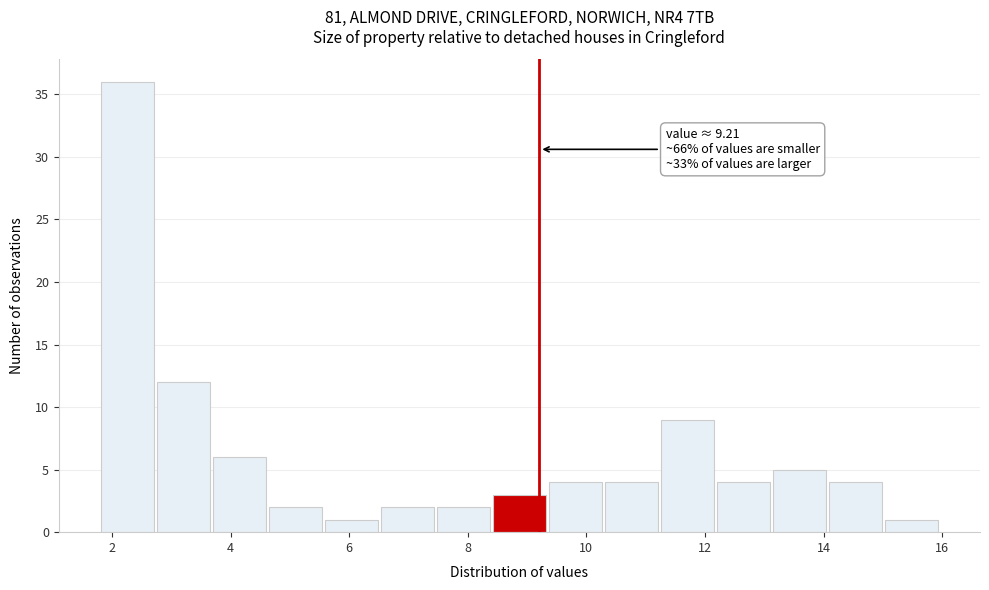

Which range on the x-axis has the tallest bar?

1.8 to 2.8